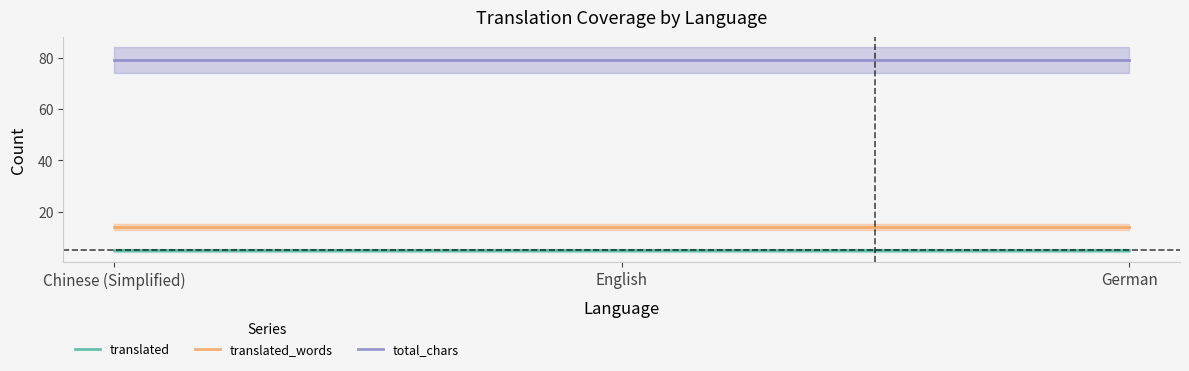

Where is total_chars nearest to the value 79?

Chinese (Simplified)